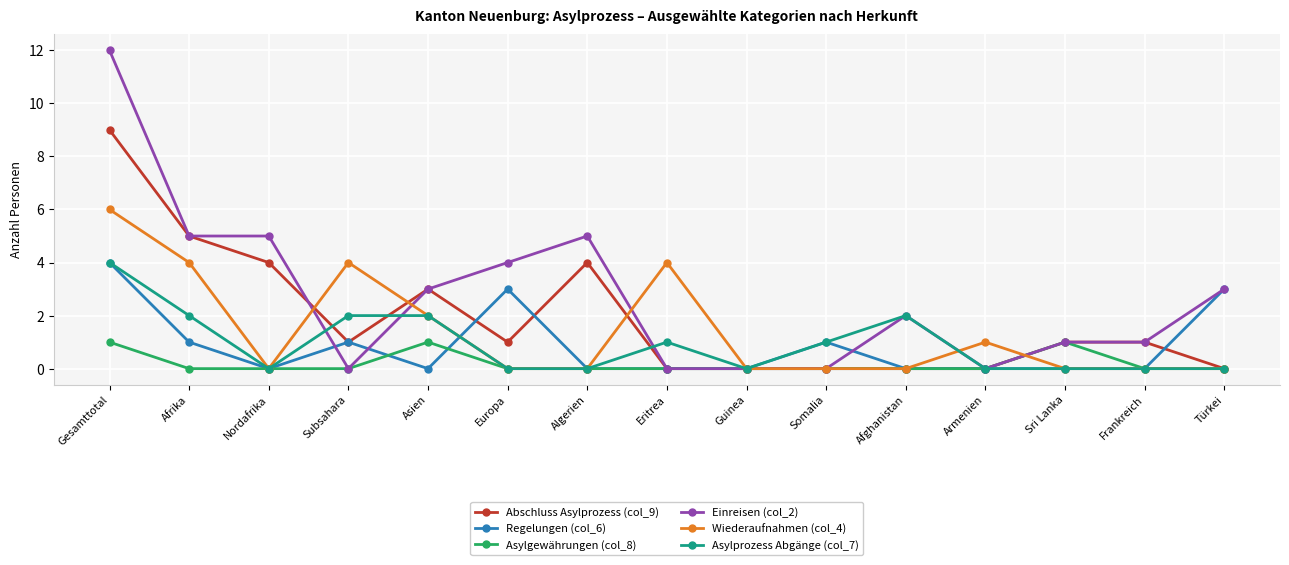

At which category is the sum across all series the highest?

Gesamttotal